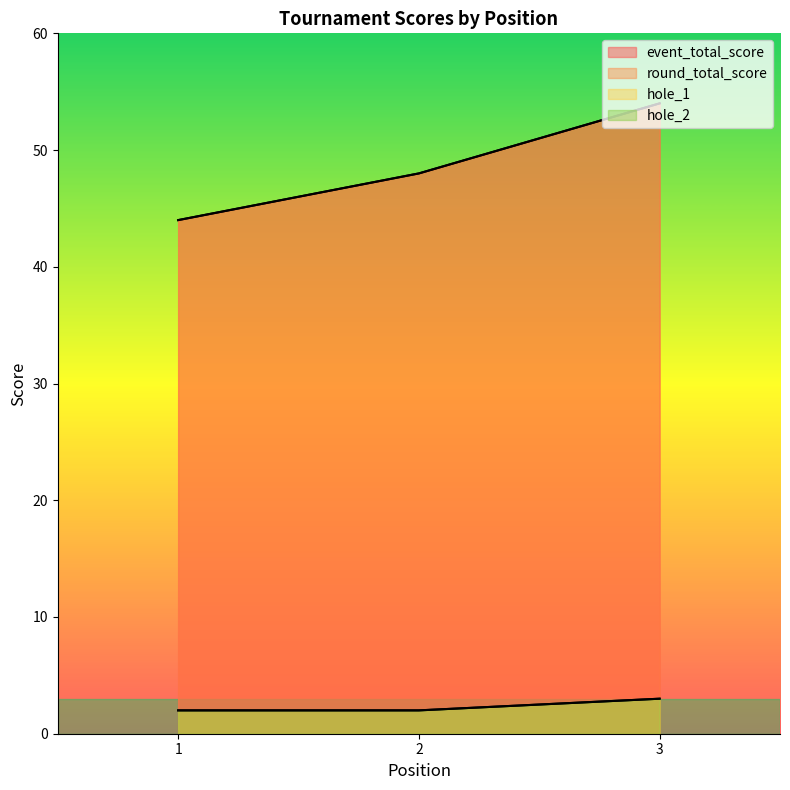

Between 3 and 1, which is larger?

3